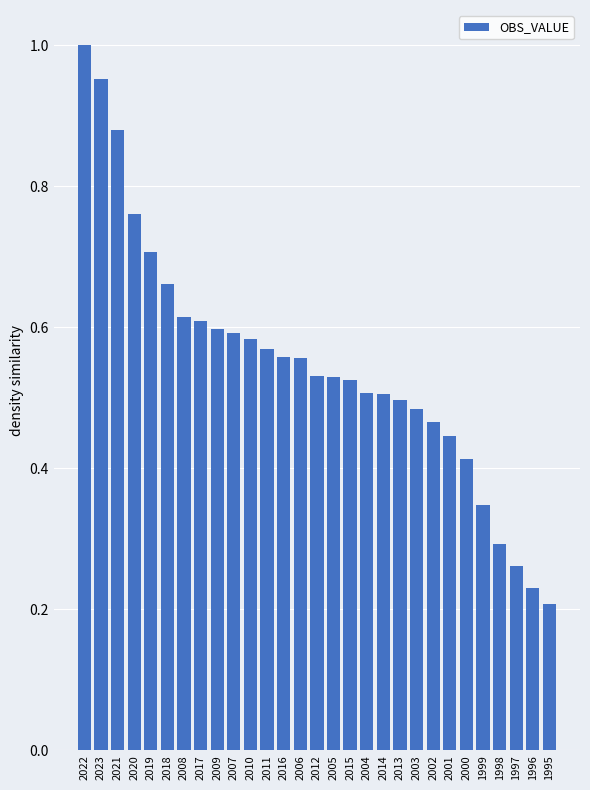

Count the number of data series in this chart.

1